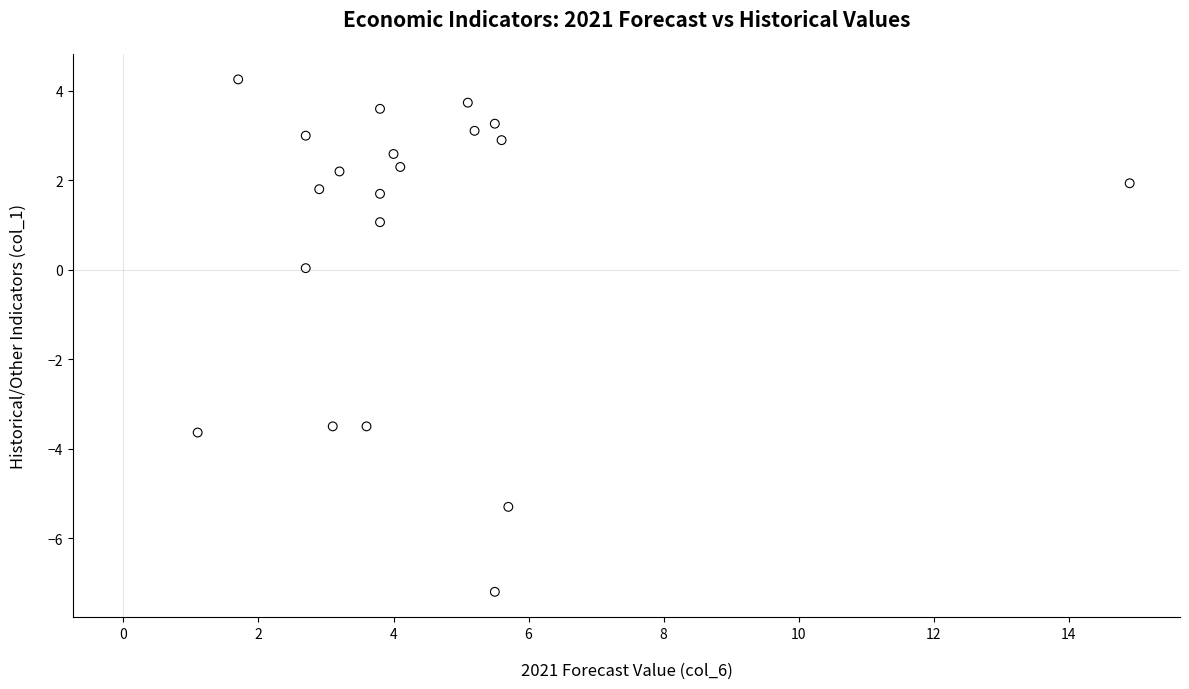

What is the range of Y values (max minus min)?

11.5